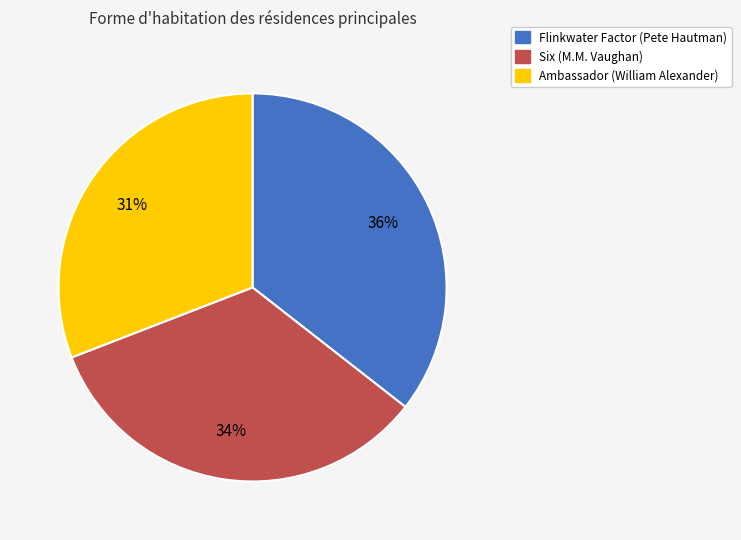

True or false: Flinkwater Factor accounts for 22% of the total.

False